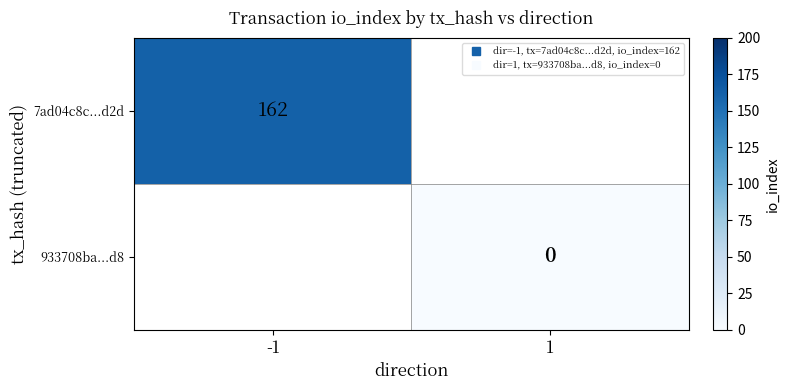

Between 1 and -1, which is larger?

-1